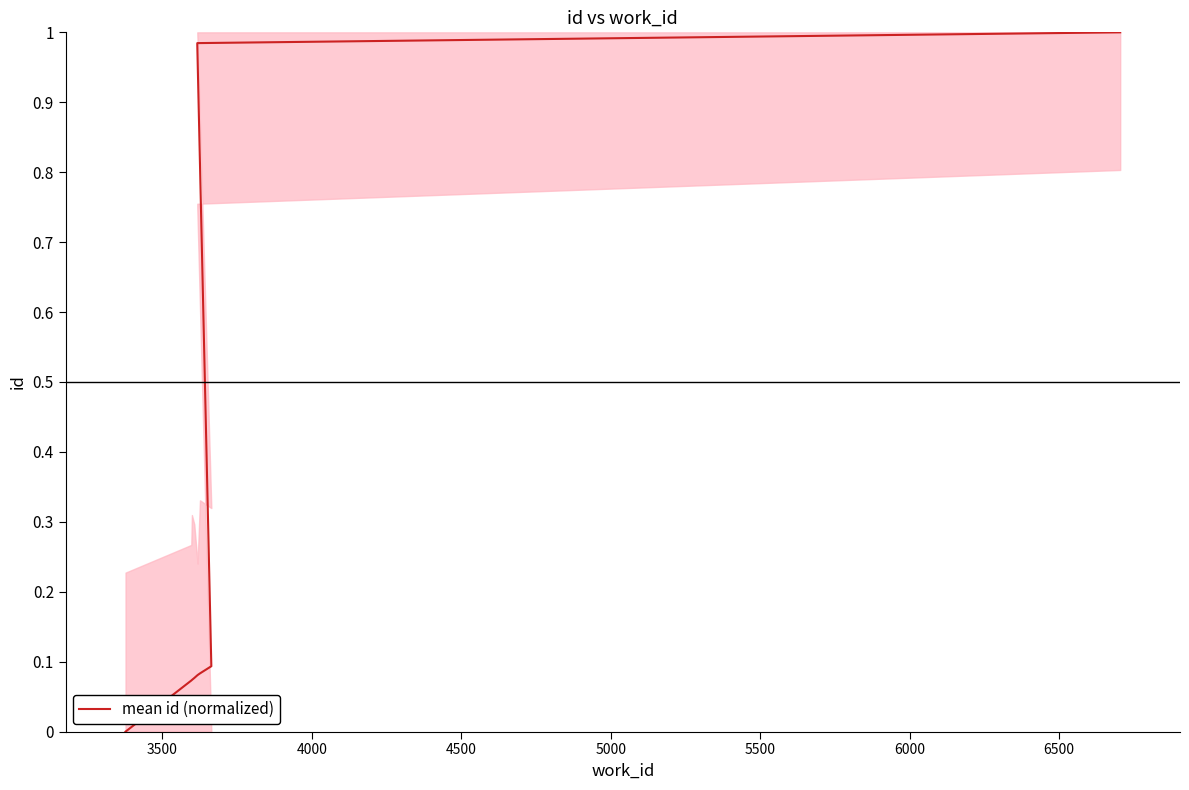

Does the chart have visible grid lines?

No